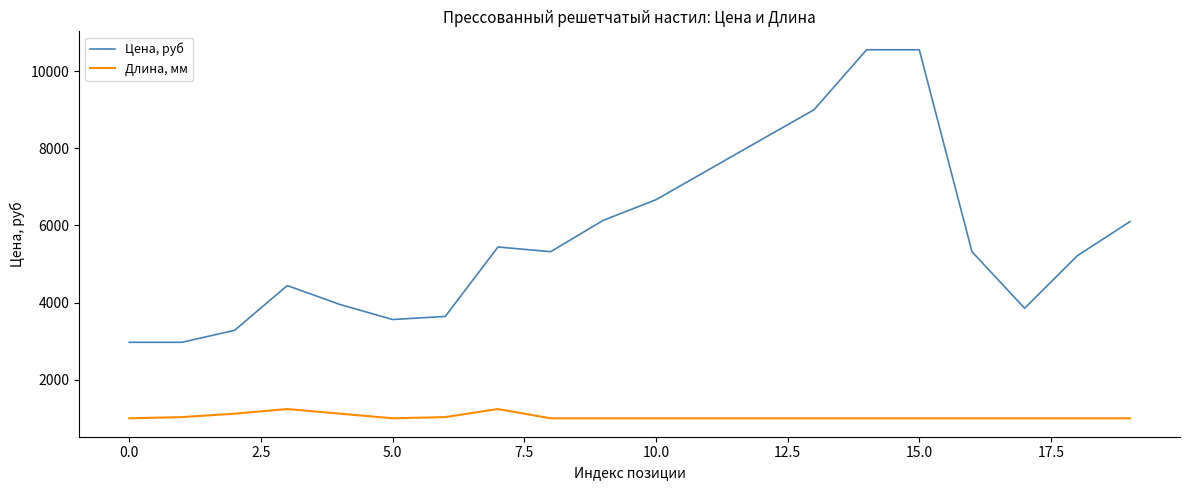

List the series in order of their peak value, lowest first.

Длина, мм, Цена, руб